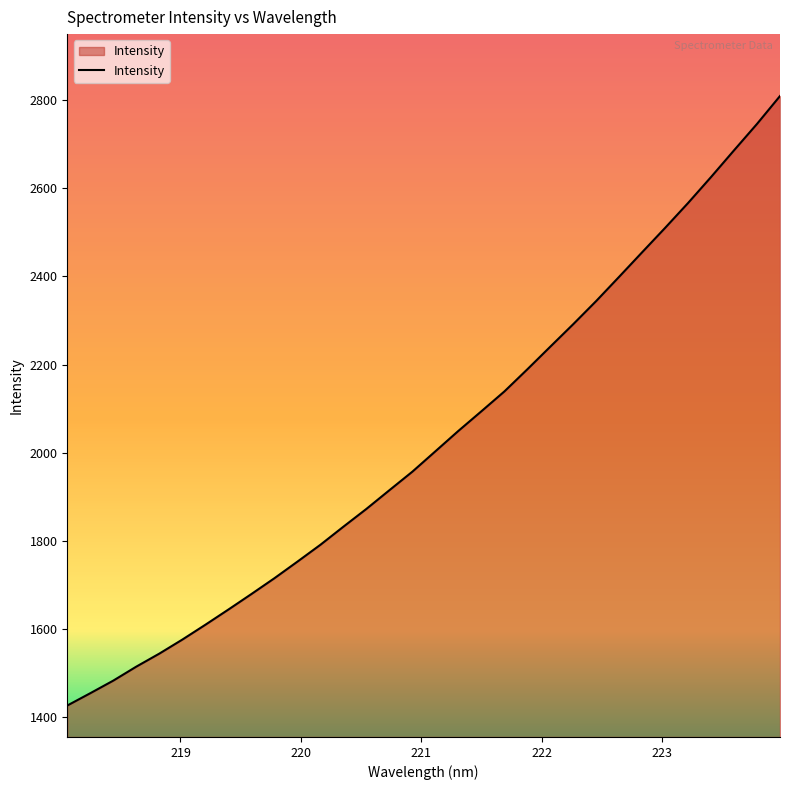

What is the sum of all values?

64913.9